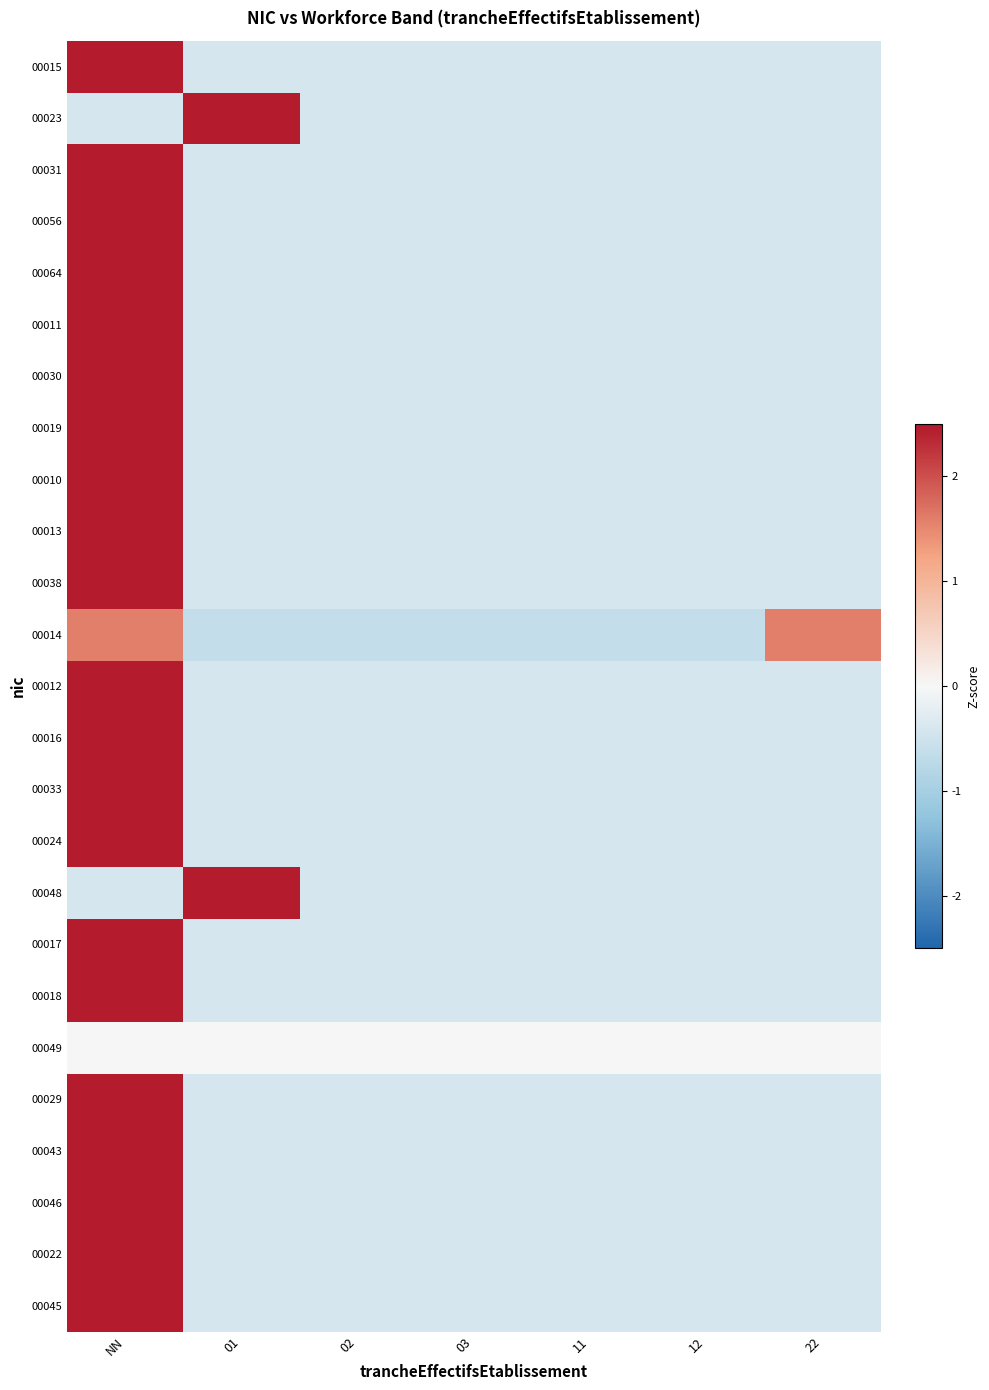

Rank the series at 03 from lowest to highest value.

00014, 00015, 00023, 00031, 00056, 00064, 00011, 00030, 00019, 00010, 00013, 00038, 00012, 00016, 00033, 00024, 00048, 00017, 00018, 00029, 00043, 00046, 00022, 00045, 00049